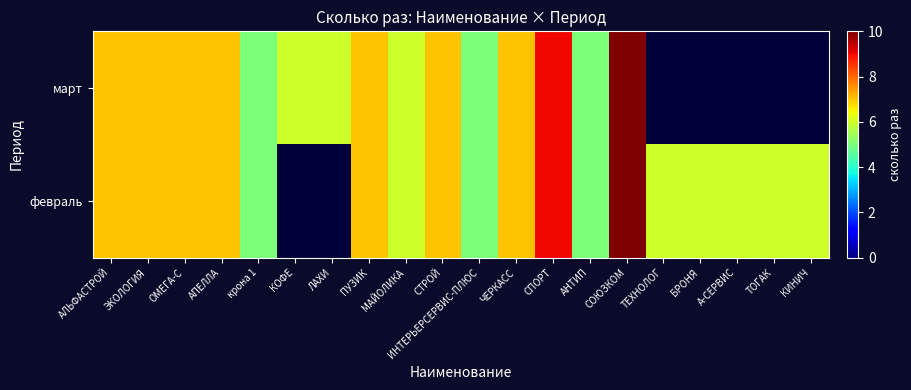

Count the февраль values in the range 5 to 7.

16